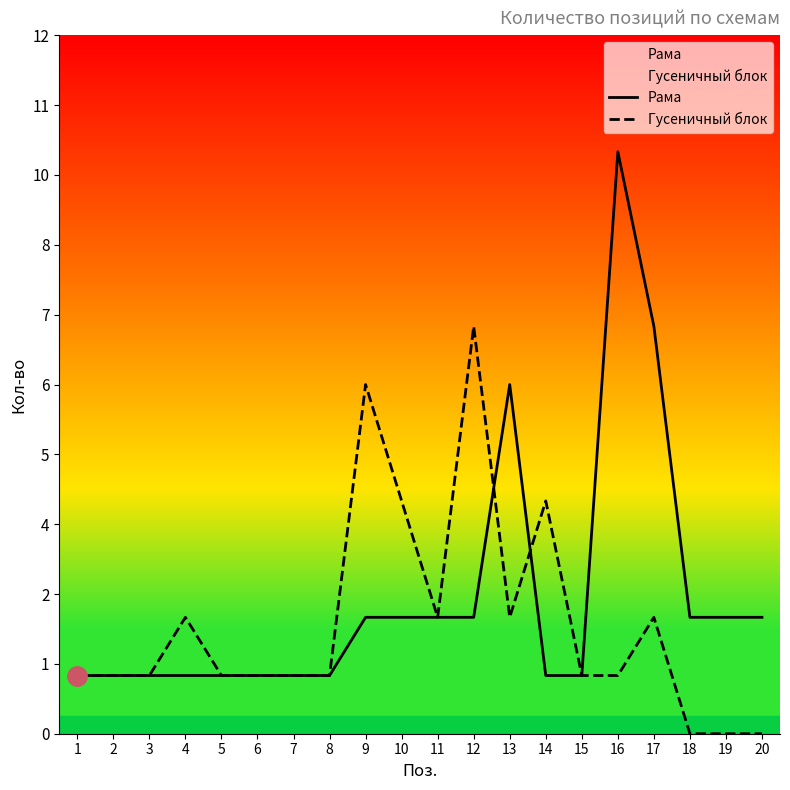

At which category does Рама reach its first local peak?

13